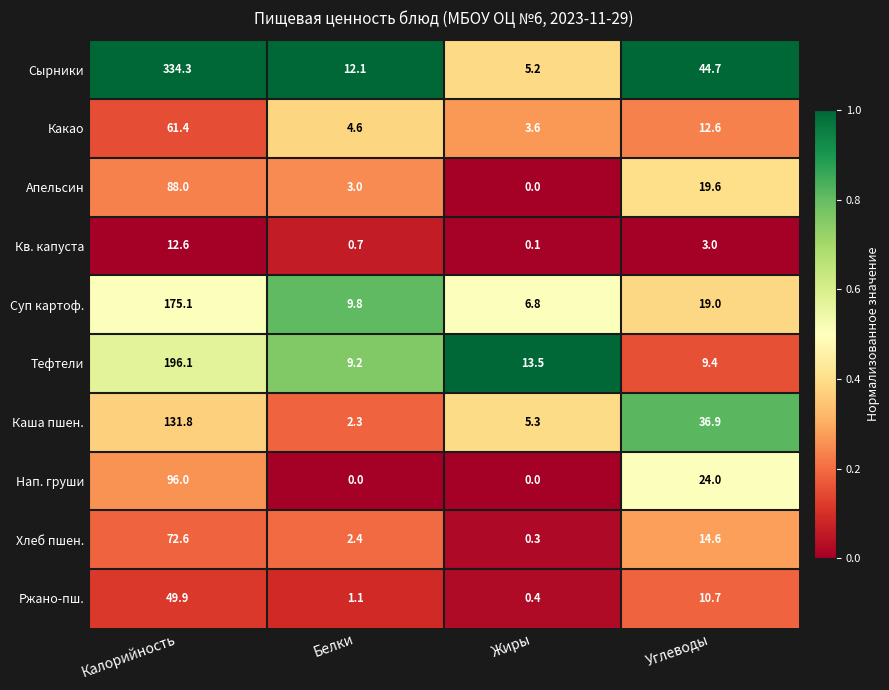

At how many categories does at least one series exceed 0?

4